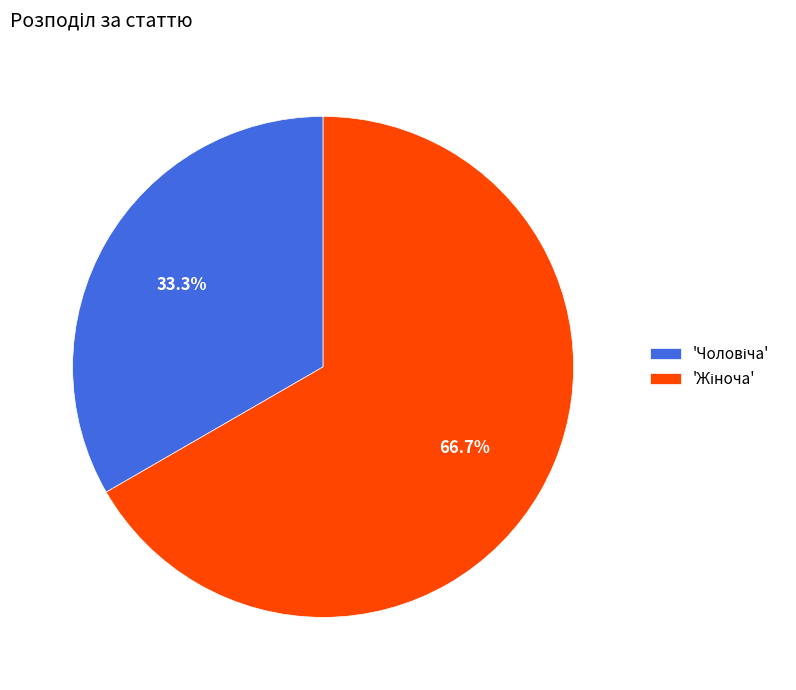

Is there any slice that represents more than half of the pie?

Yes